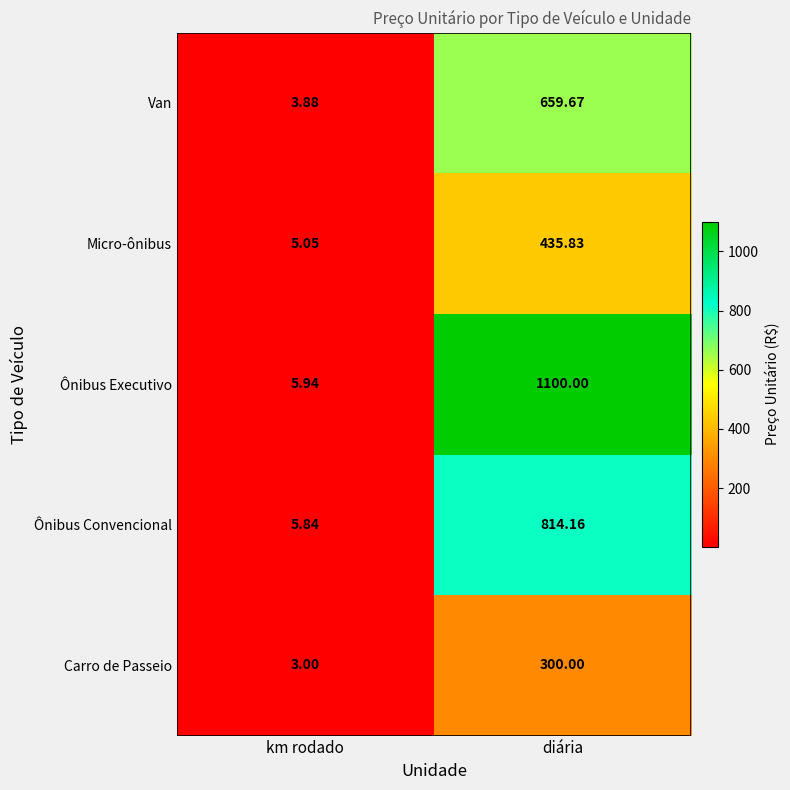

List the series in order of their overall mean, lowest first.

Carro de Passeio, Micro-ônibus, Van, Ônibus Convencional, Ônibus Executivo